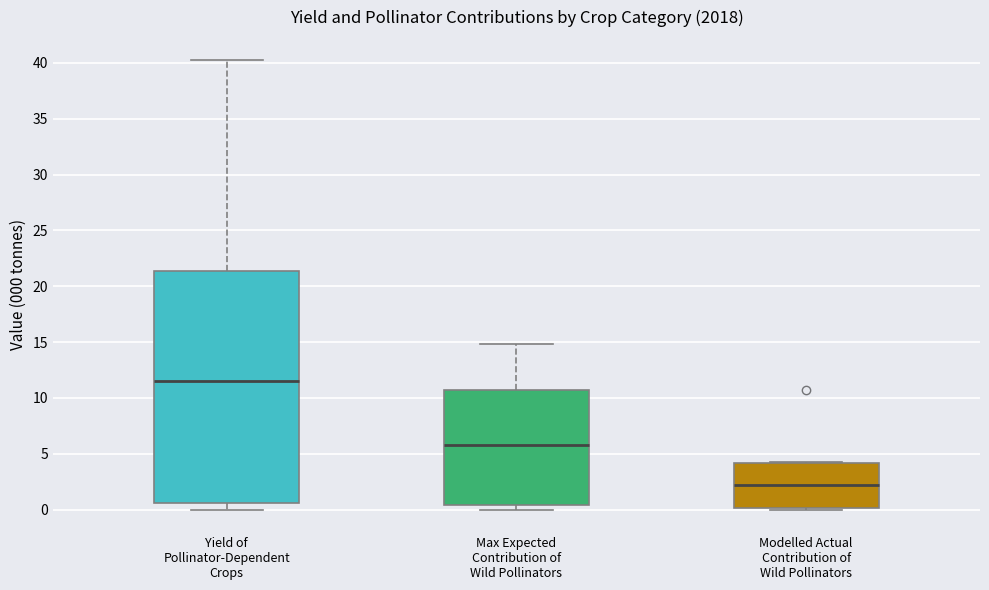

Comparing the boxes themselves (not the whiskers), which one is the tallest?

Yield of Pollinator-Dependent Crops